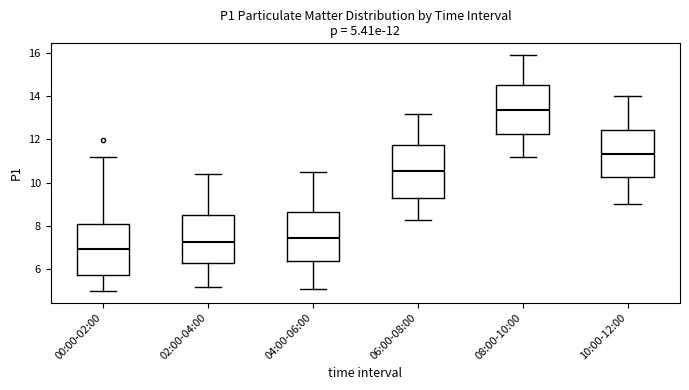

Which box has the highest median line?

08:00-10:00